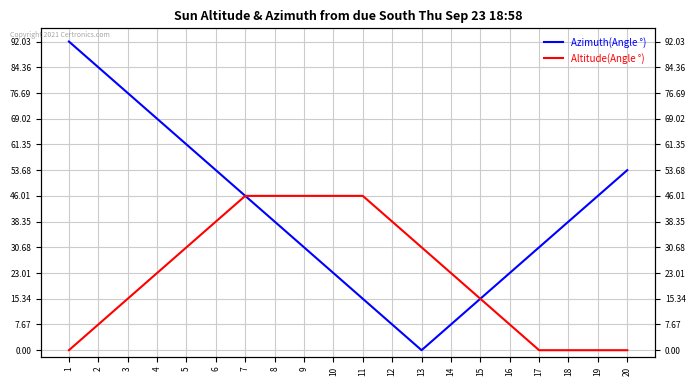

Reading left to right, extract all data points from this chart.

Azimuth(Angle °): 92.0	84.4	76.7	69.0	61.4	53.7	46.0	38.4	30.7	23.0	15.3	7.7	0.0	7.7	15.3	23.0	30.7	38.4	46.0	53.7
Altitude(Angle °): 0.0	7.7	15.3	23.0	30.7	38.4	46.0	46.0	46.0	46.0	46.0	38.4	30.7	23.0	15.3	7.7	0.0	0.0	0.0	0.0